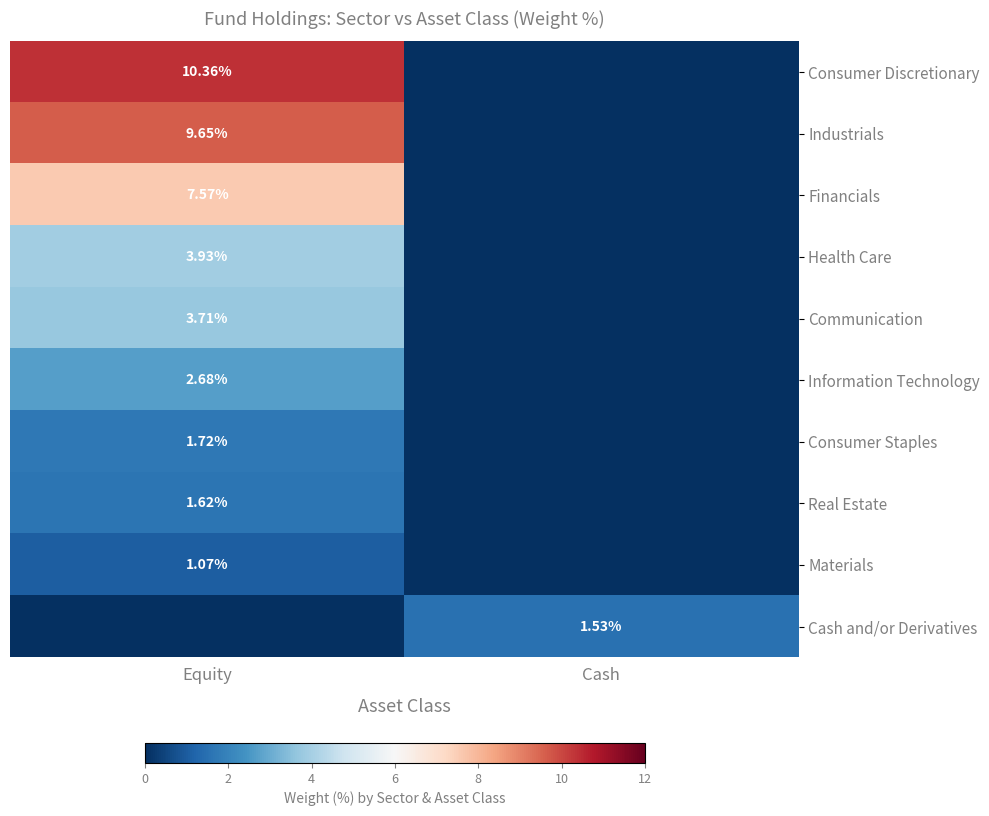

The value of Industrials at Equity is 9.7. True or false?

True